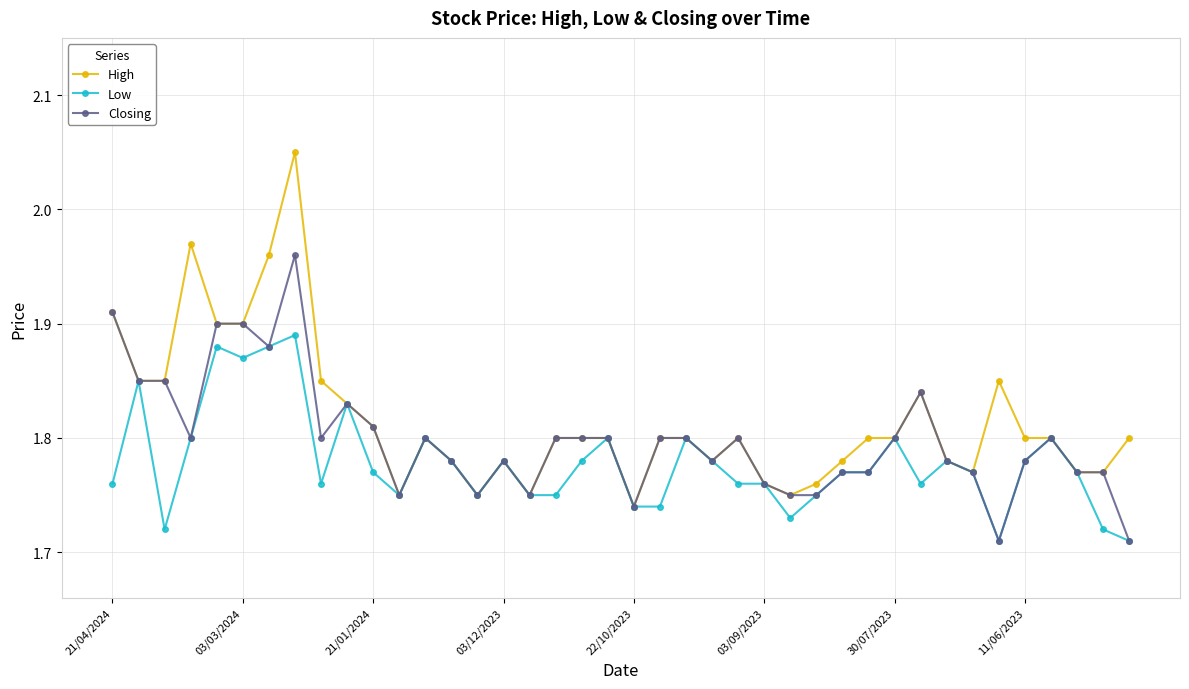

What is the difference between the second highest and minimum values in the Low series?

0.2